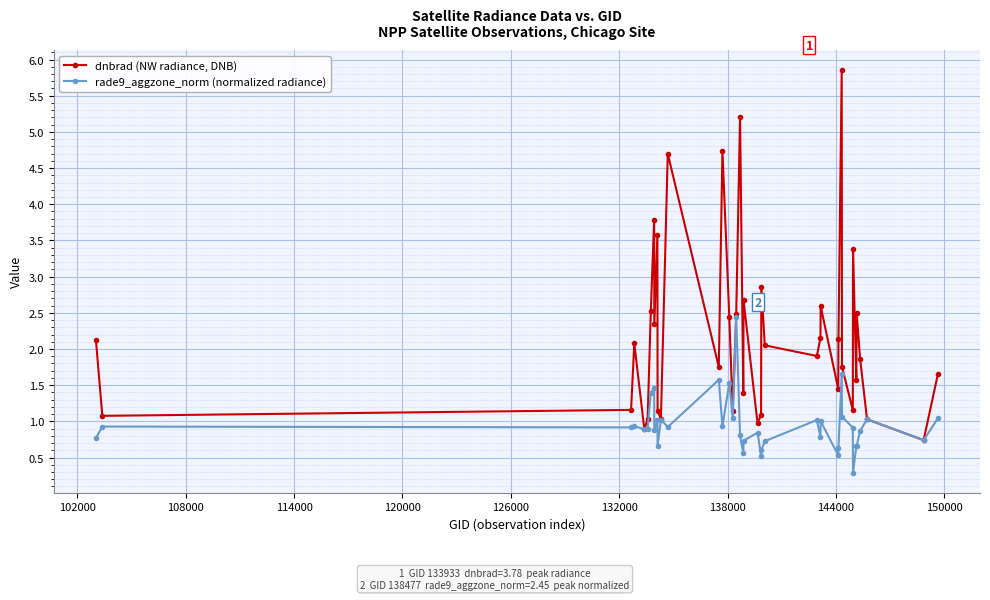

Which series has the largest total across all categories?

dnbrad (NW radiance, DNB)